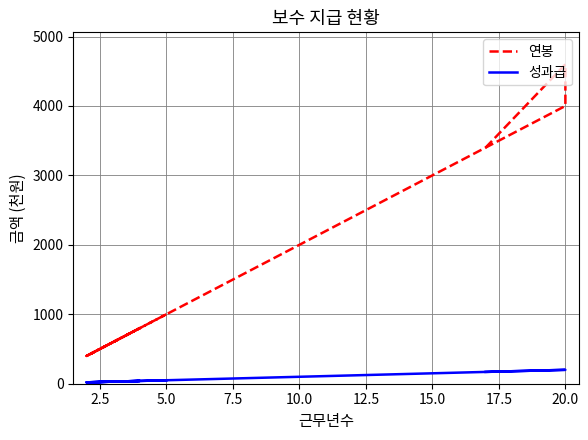

List the series in order of their overall mean, highest first.

연봉, 성과급